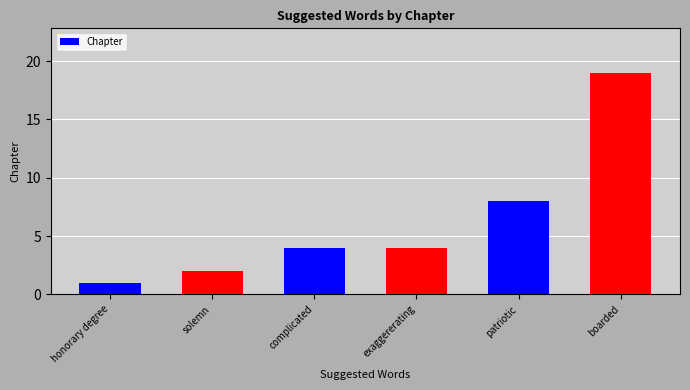

What is the approximate value at complicated, to the nearest 5?

5